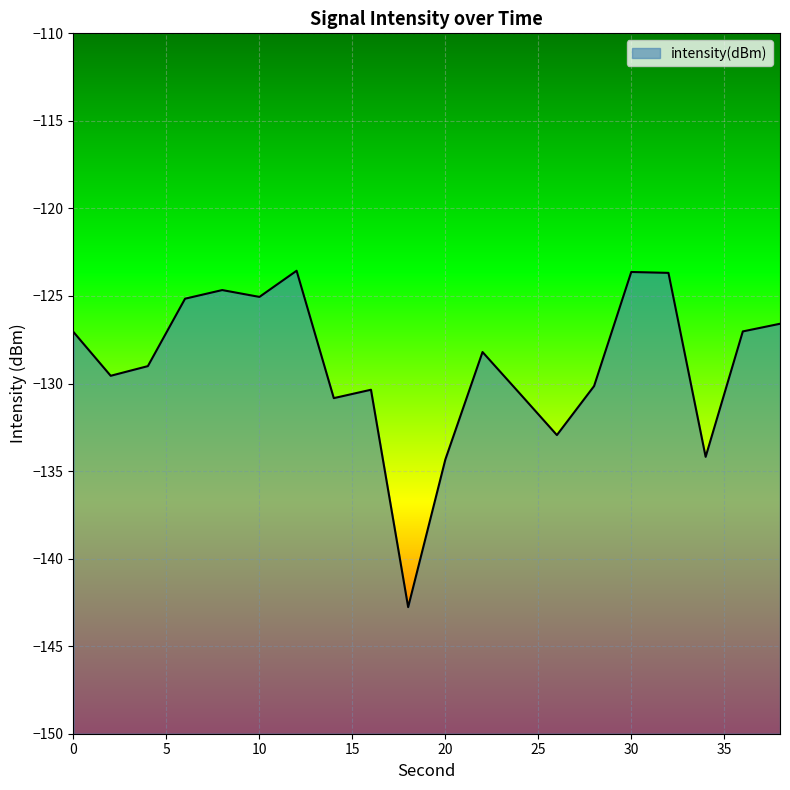

True or false: there are more than 2 points higher than both neighbors.

True